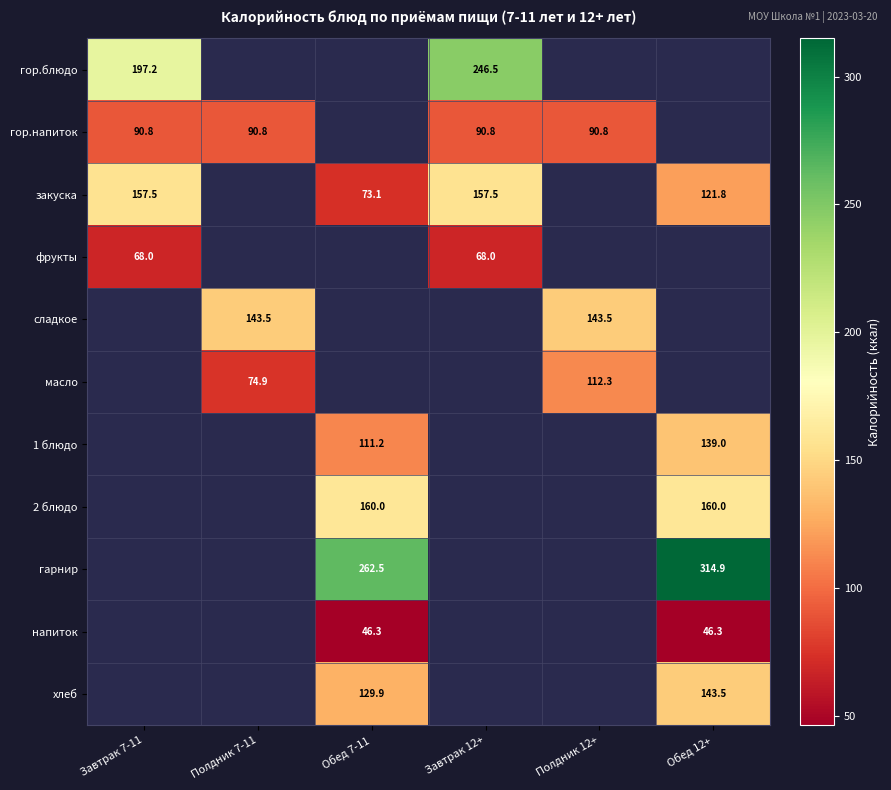

The гарнир series shows 262.5 at Обед 7-11. True or false?

True